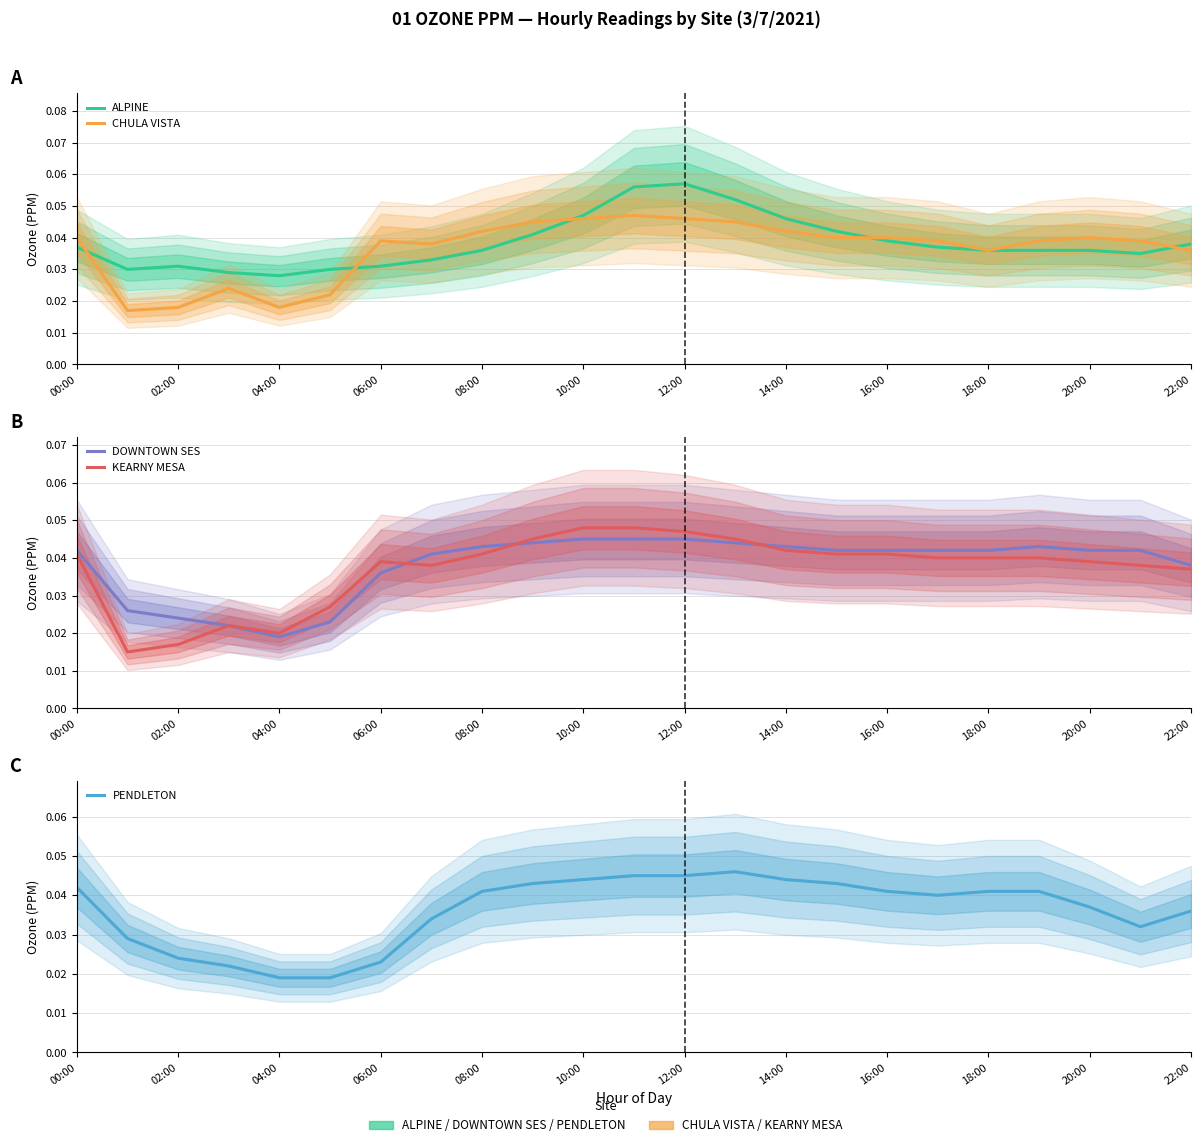

Does the chart display data point markers on the line(s)?

No